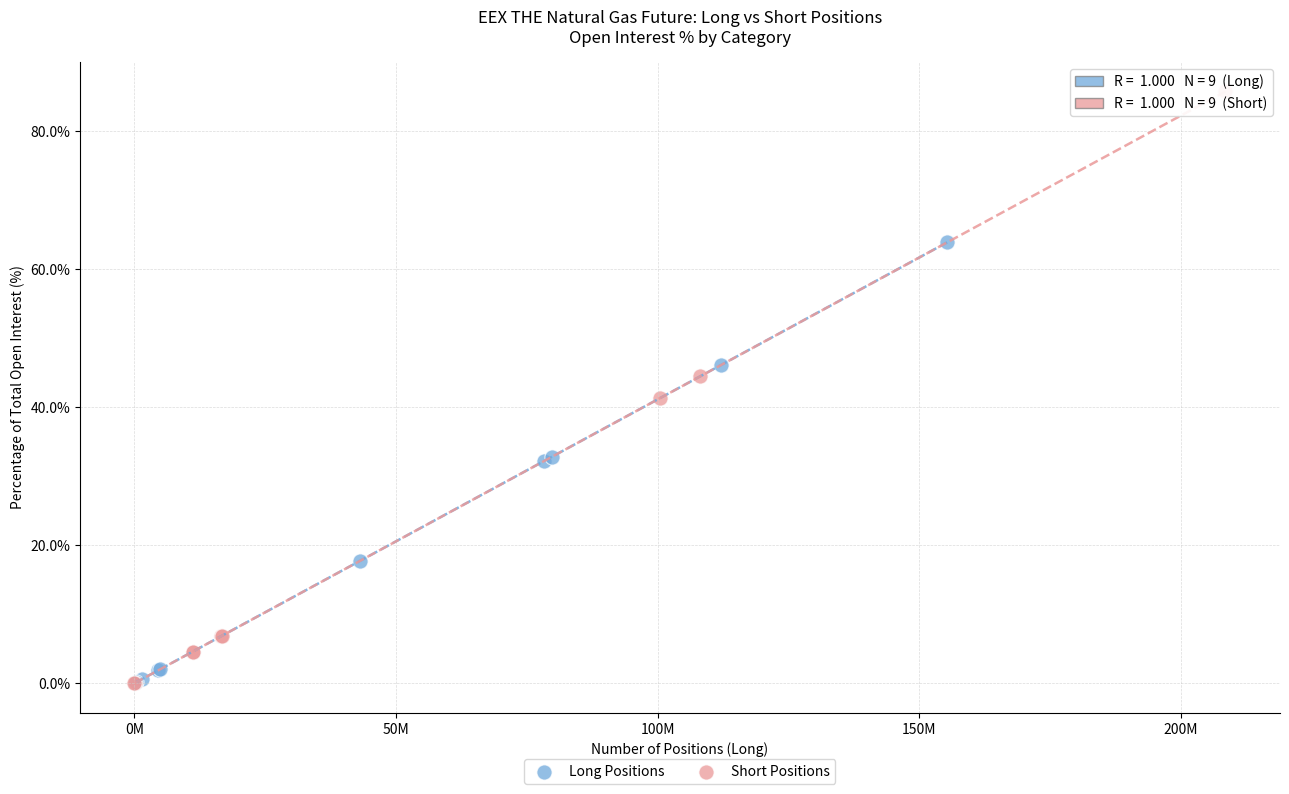

Which series reaches the maximum Y coordinate?

Short Positions